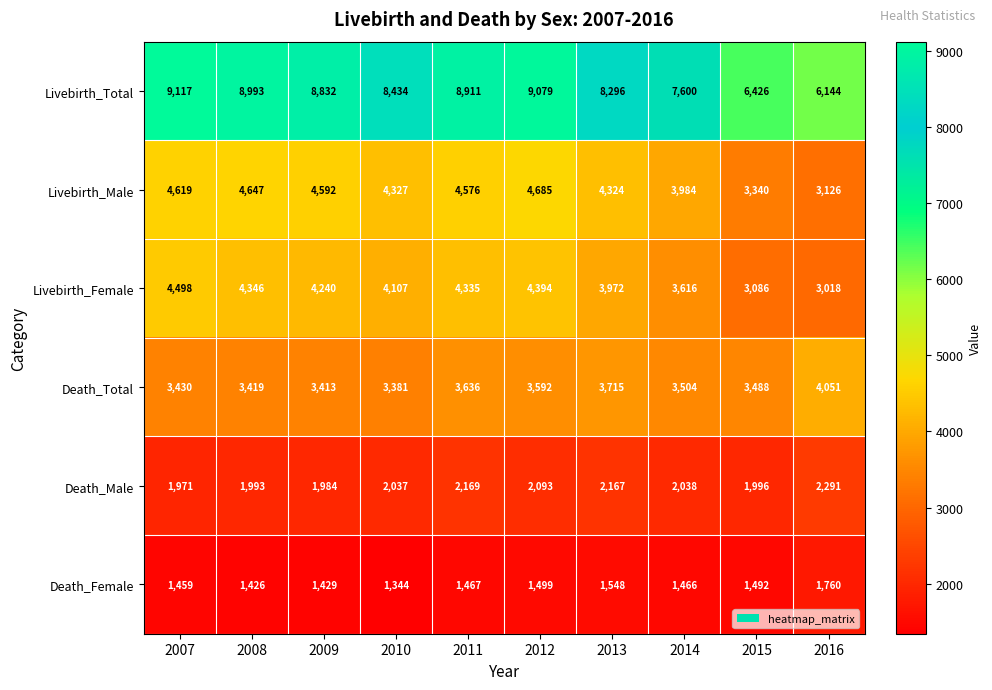

At how many categories does at least one series exceed 2115?

10